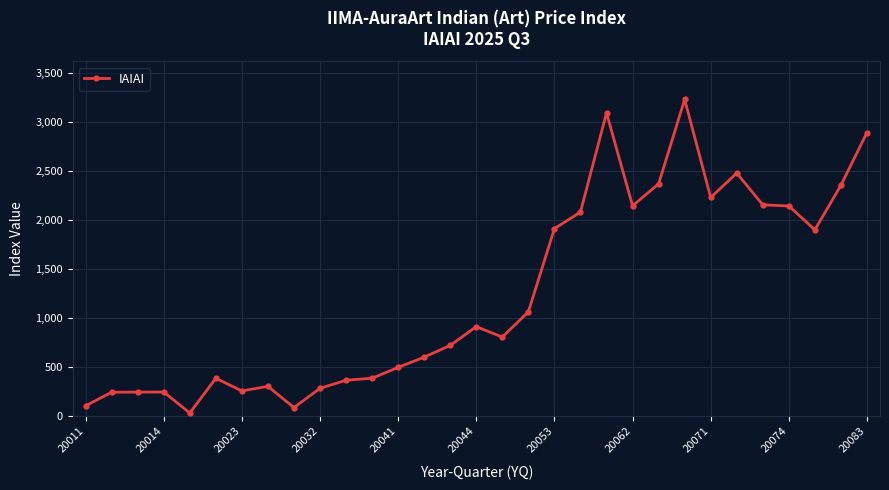

What is the difference between the maximum and minimum values?

3201